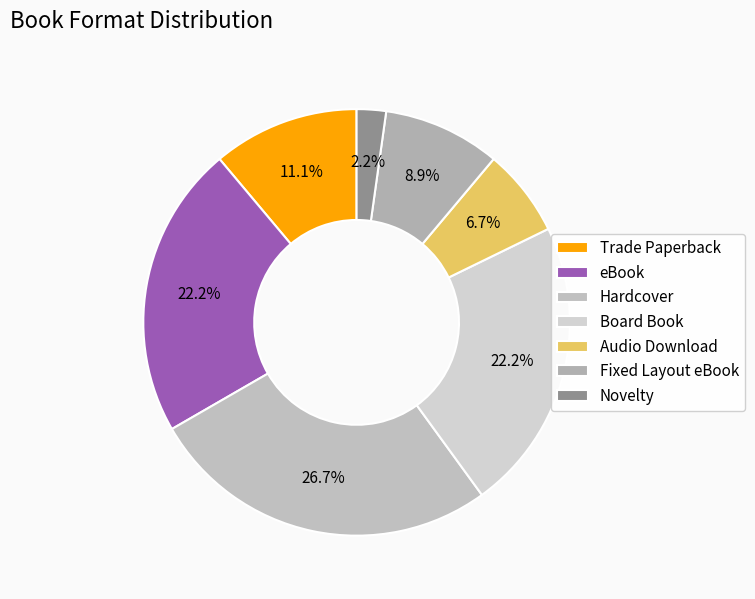

Is the sum of Novelty and eBook greater than half?

No